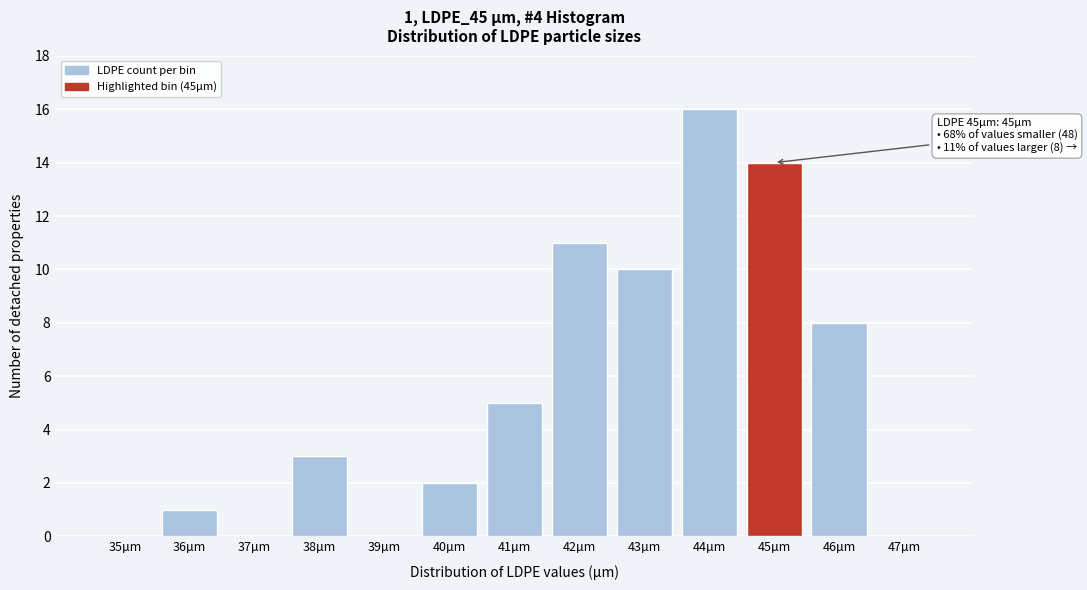

Reading left to right, what are all the values shown in this chart?

35µm=0	36µm=1	37µm=0	38µm=3	39µm=0	40µm=2	41µm=5	42µm=11	43µm=10	44µm=16	45µm=14	46µm=8	47µm=0